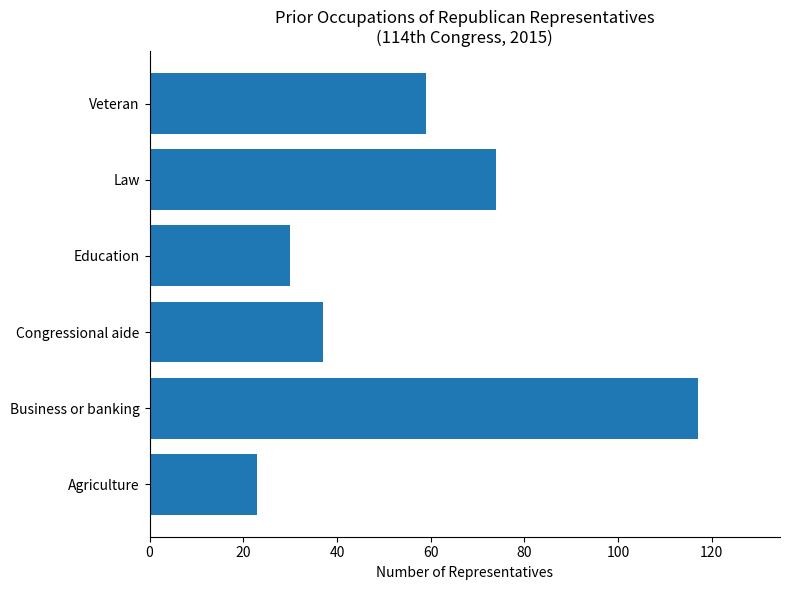

List the labels in order of value, smallest first.

Agriculture, Education, Congressional aide, Veteran, Law, Business or banking